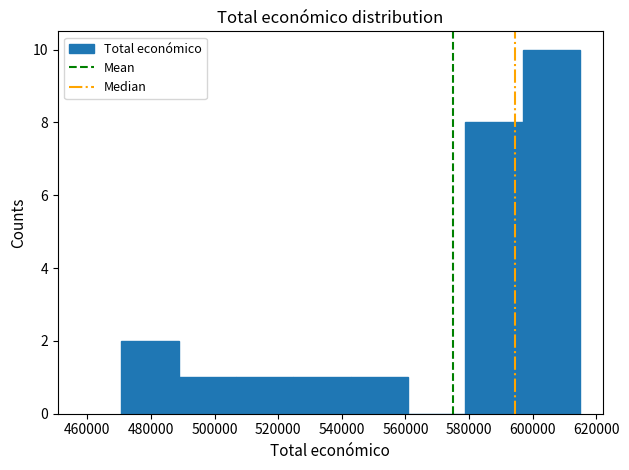

How tall is the bar that spans 542000 to 560000 on the x-axis? Neither the bar edges nor the heights are printed on the chart, so give them approximately, as read against the axes.

1